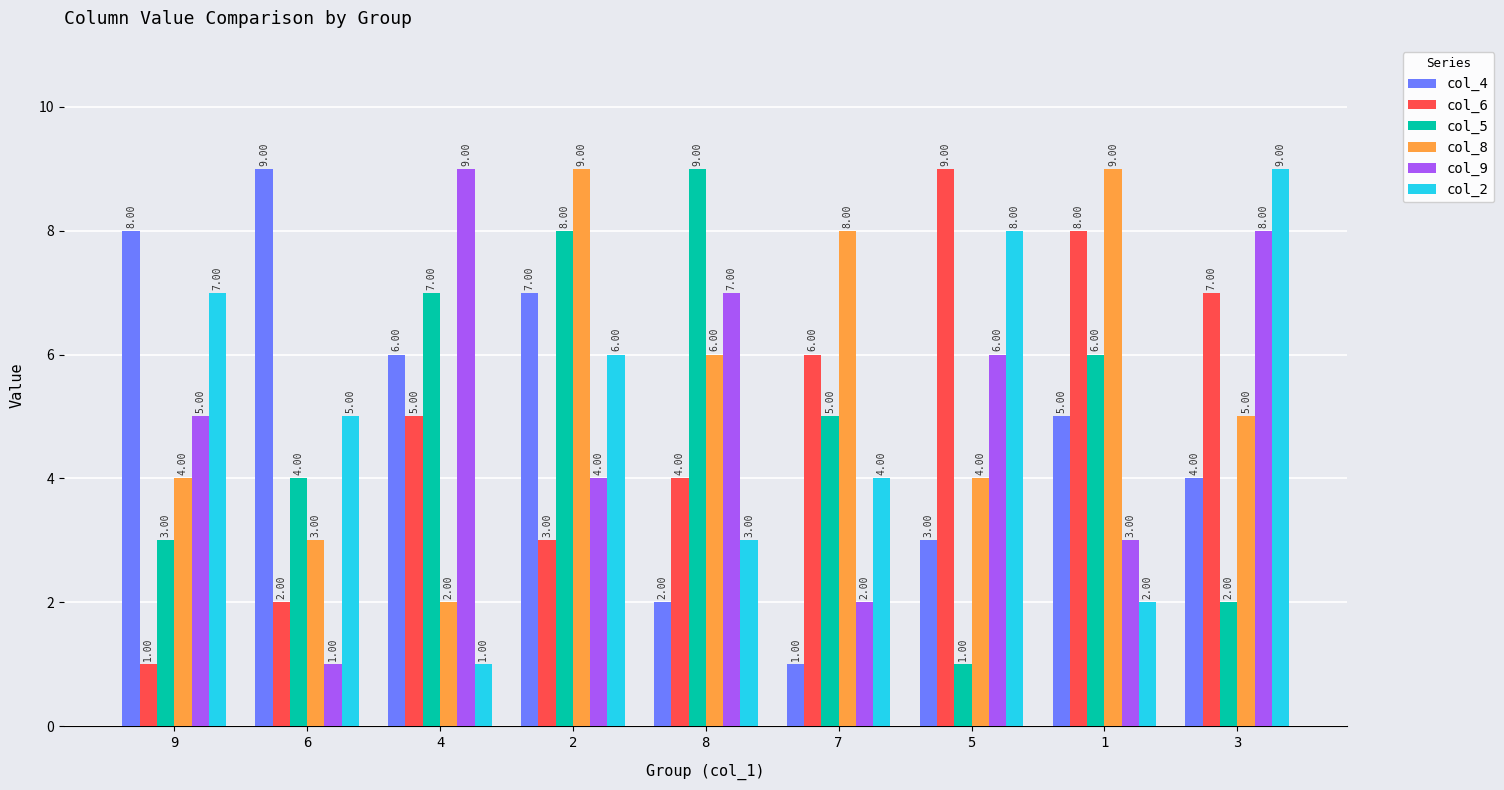

Reading left to right, transcribe all the data shown in this chart.

col_4: 9=8	6=9	4=6	2=7	8=2	7=1	5=3	1=5	3=4
col_6: 9=1	6=2	4=5	2=3	8=4	7=6	5=9	1=8	3=7
col_5: 9=3	6=4	4=7	2=8	8=9	7=5	5=1	1=6	3=2
col_8: 9=4	6=3	4=2	2=9	8=6	7=8	5=4	1=9	3=5
col_9: 9=5	6=1	4=9	2=4	8=7	7=2	5=6	1=3	3=8
col_2: 9=7	6=5	4=1	2=6	8=3	7=4	5=8	1=2	3=9